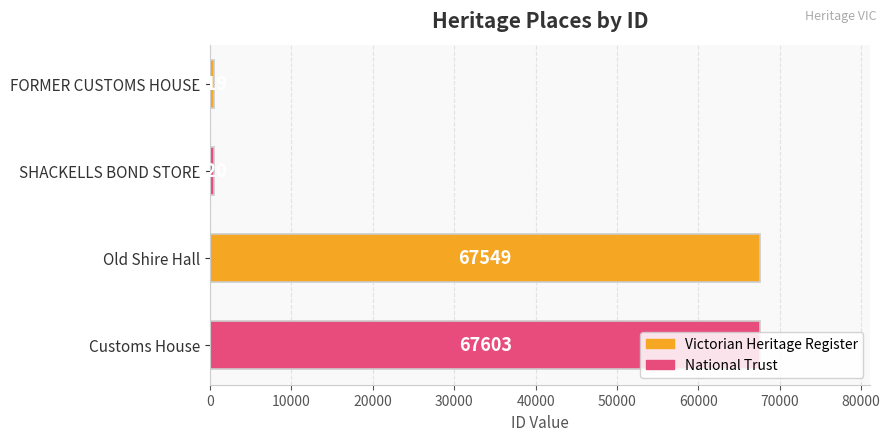

The chart shows a value of 420 at SHACKELLS BOND STORE. True or false?

True